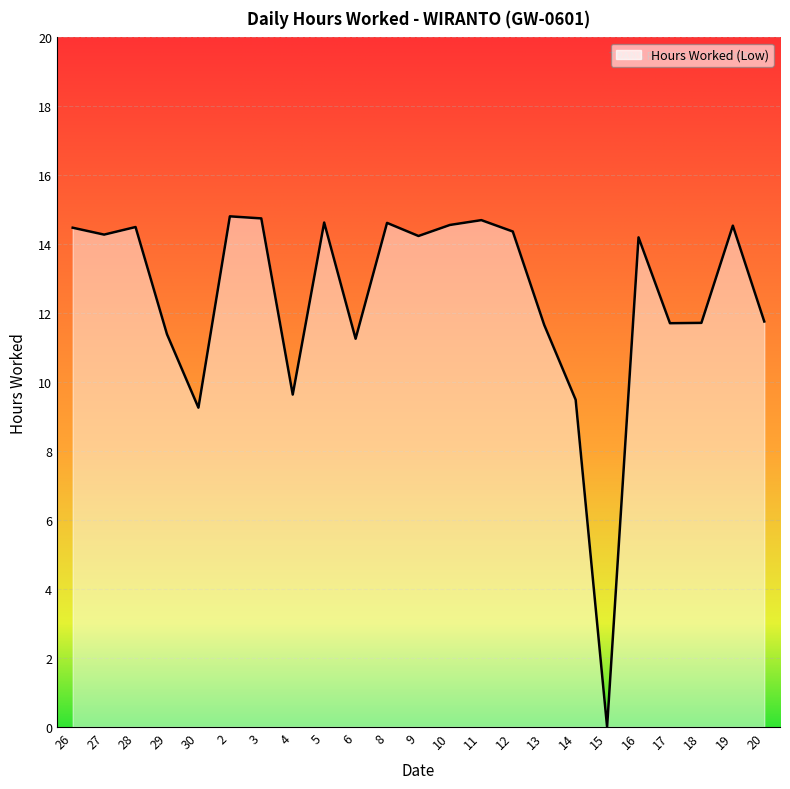

What position from the right is 6?

14